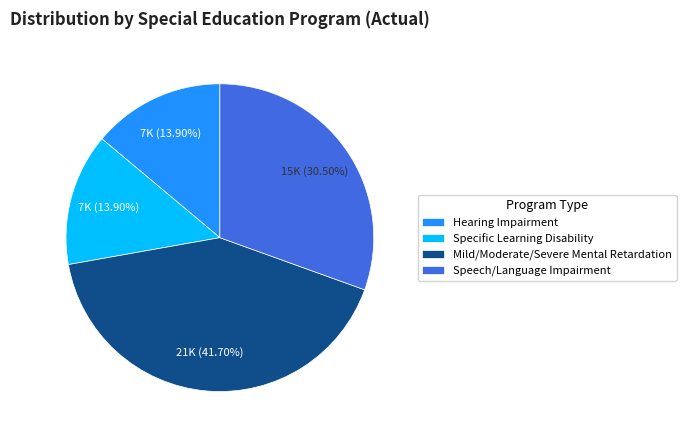

Which slice is the largest?

Mild/Moderate/Severe Mental Retardation